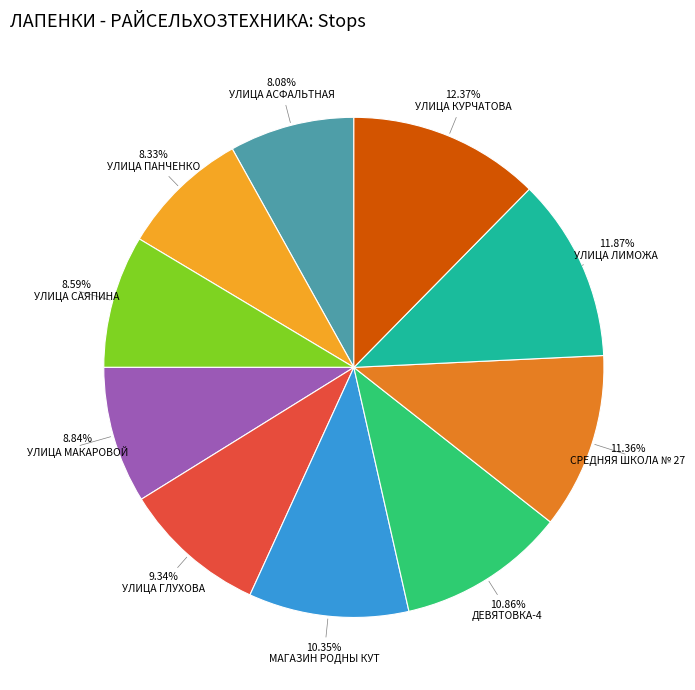

Combined, do СРЕДНЯЯ ШКОЛА № 27 and УЛИЦА ЛИМОЖА account for over 50%?

No